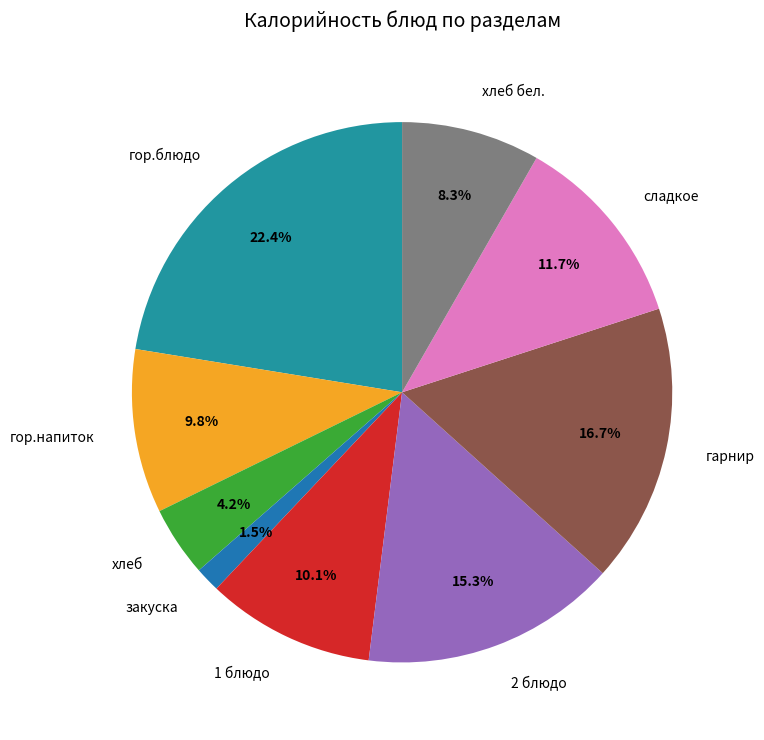

The 2 блюдо slice represents 15% of the pie. True or false?

True